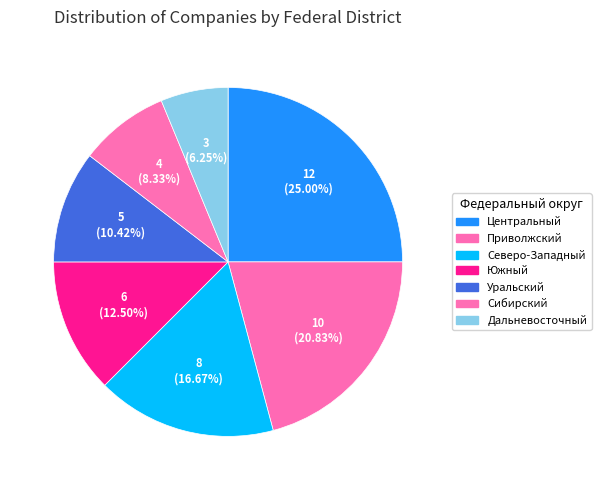

Is Сибирский the majority of the pie?

No